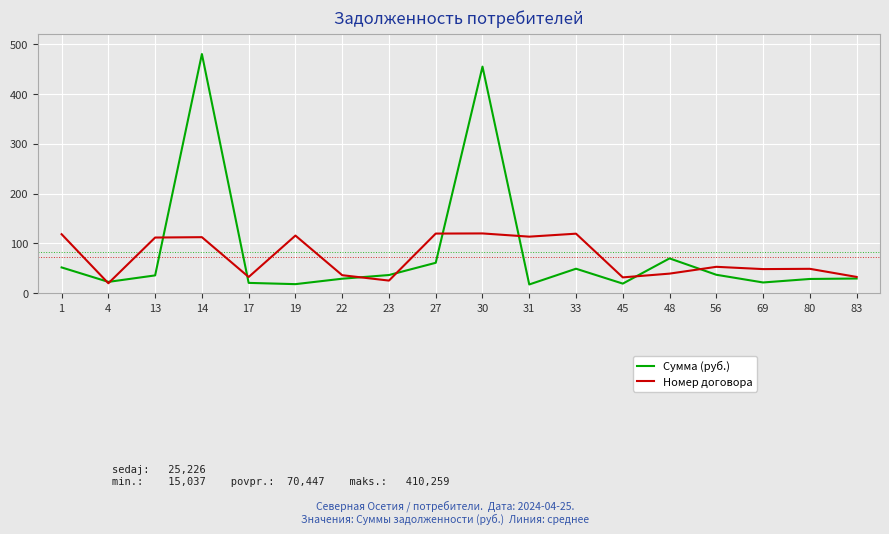

The value of Сумма (руб.) at 27 is 39.8. True or false?

False